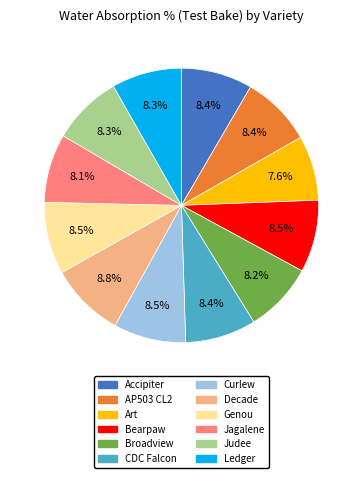

Combined, do Accipiter and Art account for over 50%?

No